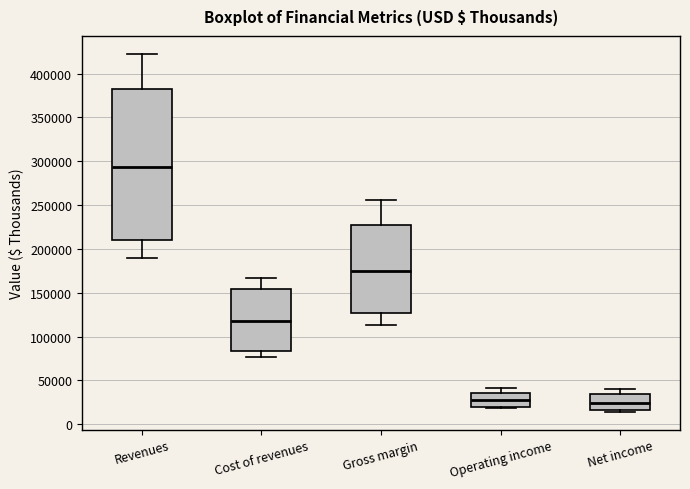

Reading left to right, transcribe this box plot: for each box, give where its median line is, the range the box spans, and where its two whiskers end, as read against the y-axis. The values are not printed on the chart, so give them approximately, as read against the axis.

Revenues: median 295000, box 210000 to 380000, whiskers 190000 to 420000
Cost of revenues: median 120000, box 85000 to 155000, whiskers 75000 to 165000
Gross margin: median 175000, box 125000 to 230000, whiskers 115000 to 255000
Operating income: median 25000, box 20000 to 35000, whiskers 20000 (just below the box's lower edge) to 40000
Net income: median 25000, box 15000 to 35000, whiskers 15000 (just below the box's lower edge) to 40000